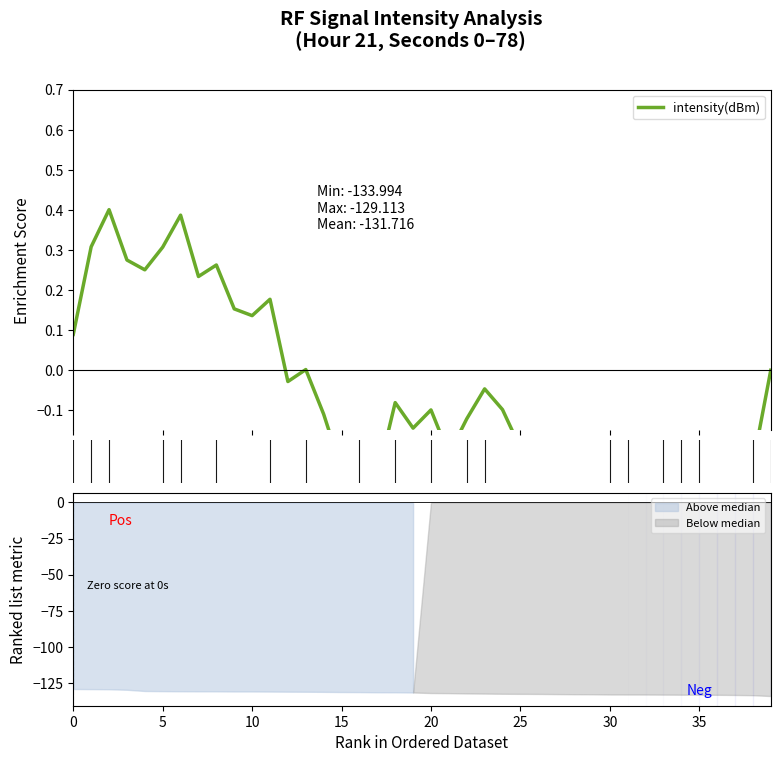

How many lines are shown in the chart?

1